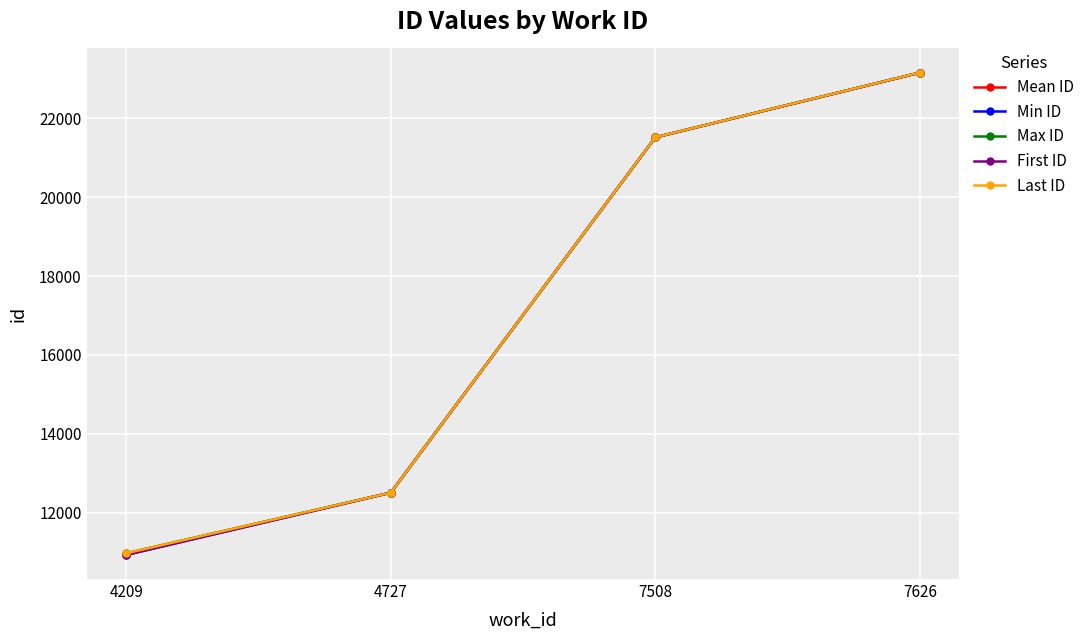

Does the chart have visible grid lines?

Yes